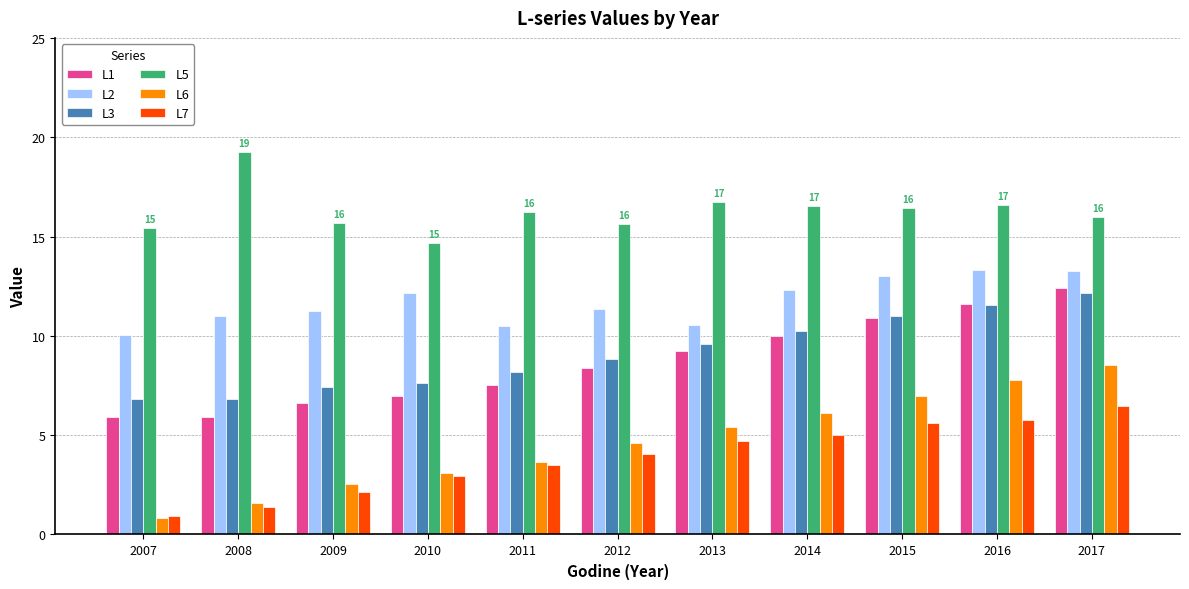

How many data points in L7 are less than 4?

5